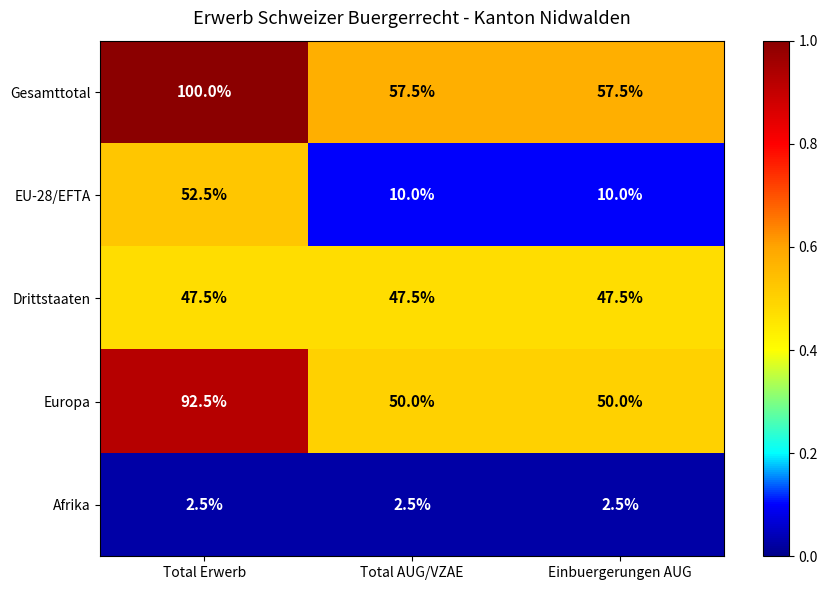

What is the greatest value displayed?

100.0